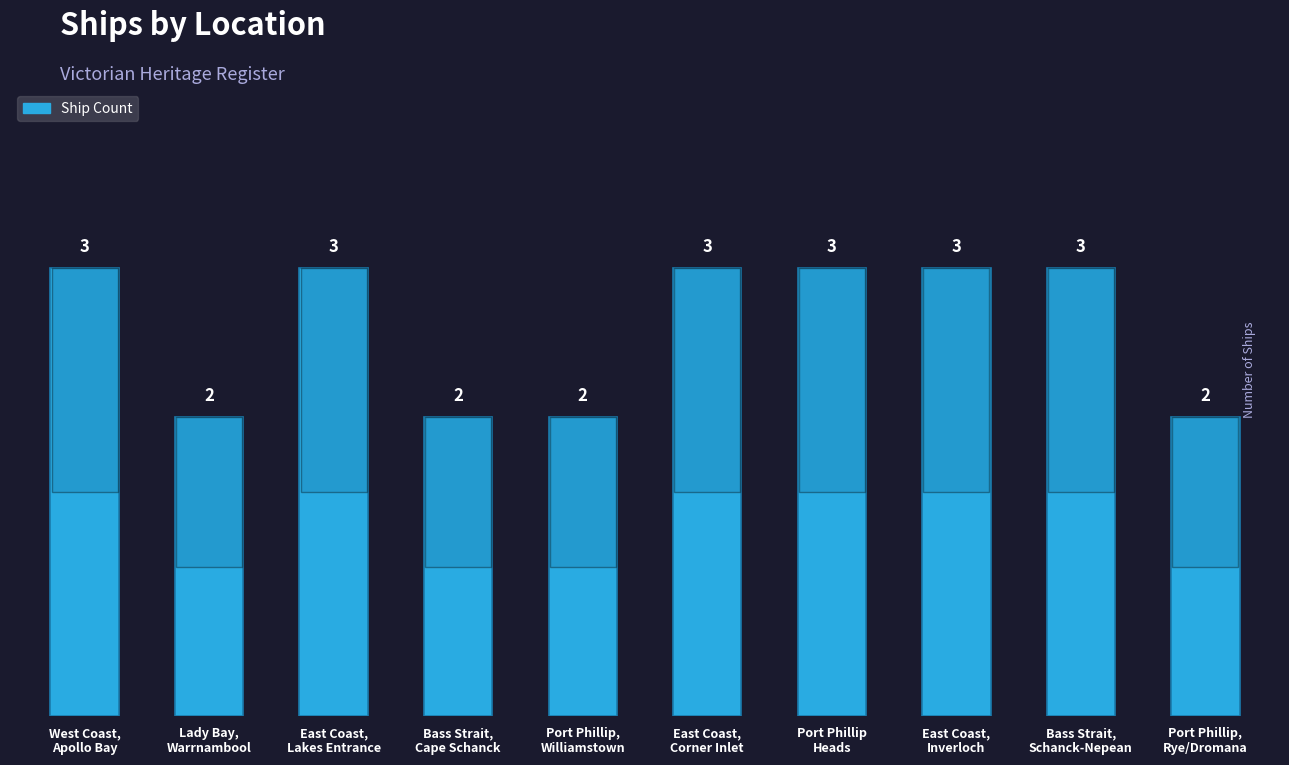

What is the difference between the maximum and minimum values?

1